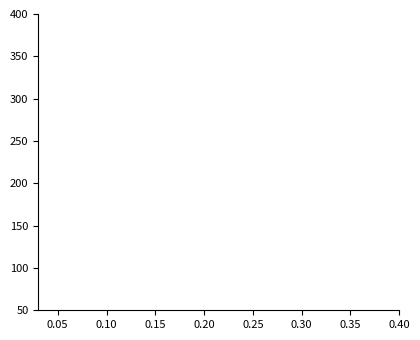

True or false: Wage HI Contributions and Self HI Contributions intersect in this chart.

False